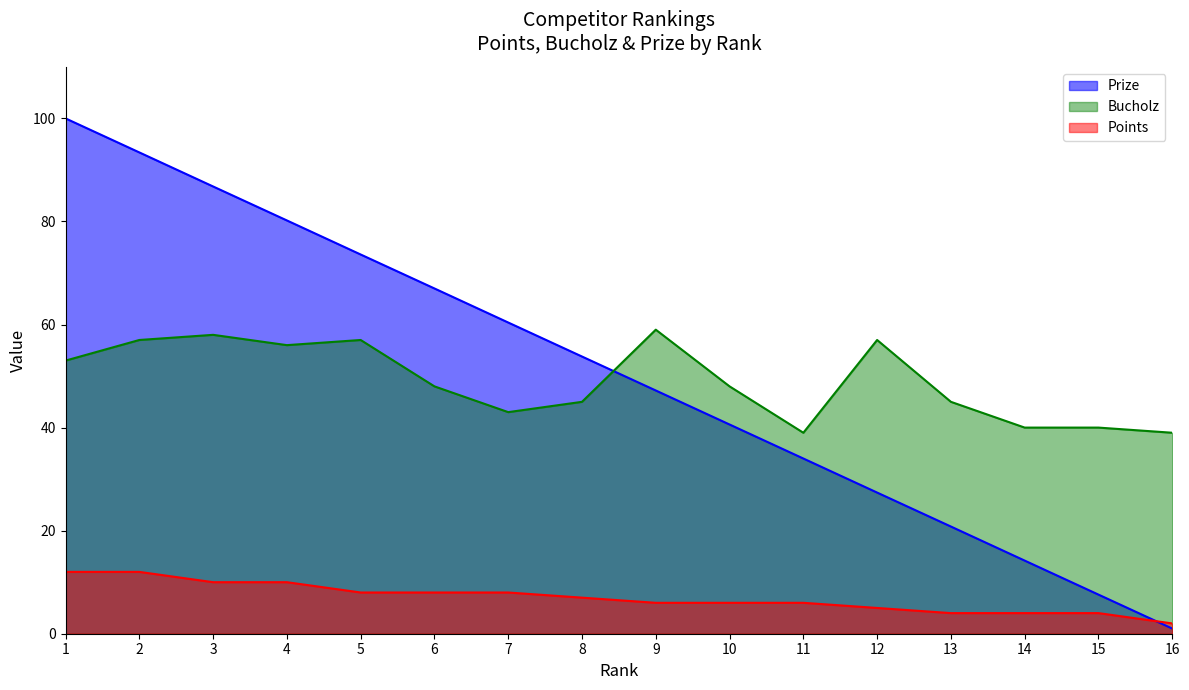

How many values in the Bucholz series exceed 48?

7